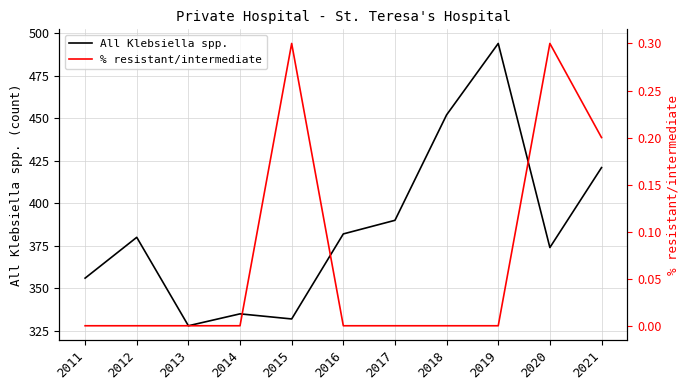

Which series has the widest spread of values?

All Klebsiella spp.